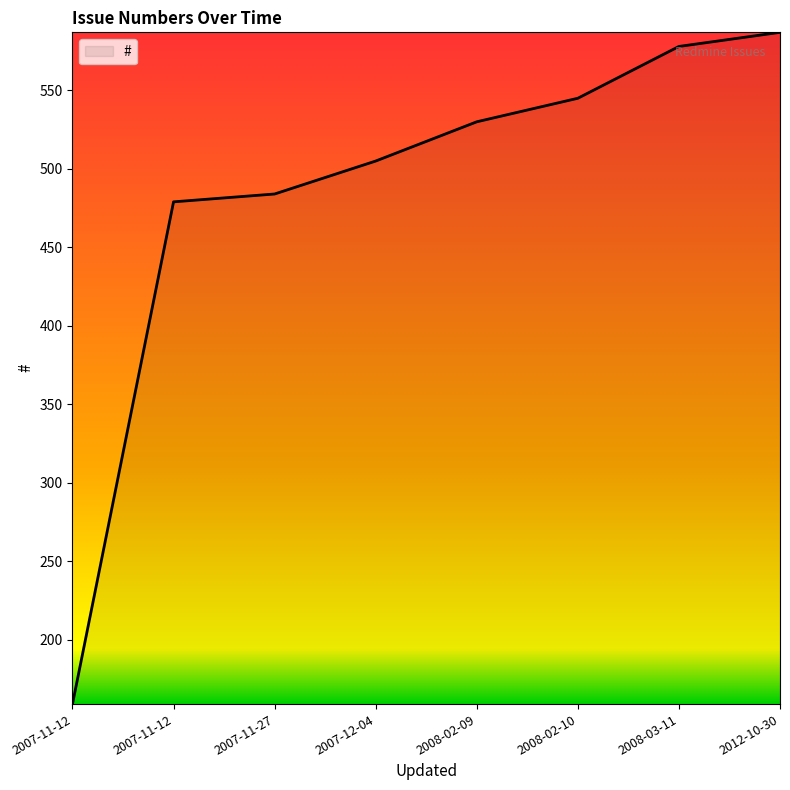

How many lines are shown in the chart?

1